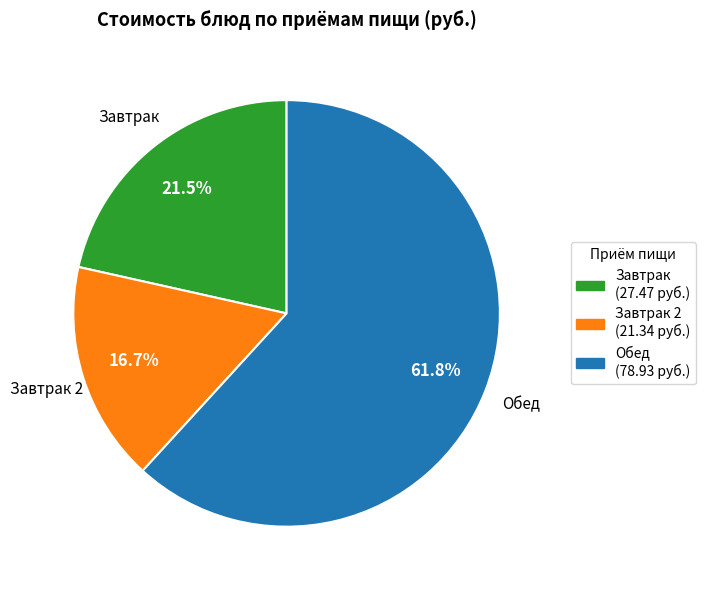

Combined, do Завтрак (27.47 руб.) and Завтрак 2 (21.34 руб.) account for over 50%?

No